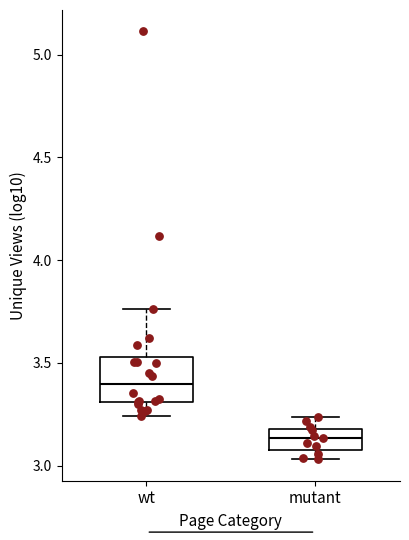

Reading left to right, read every box against the y-axis: the position of its median line, the range the box covers, and the ends of its whiskers. The values are not printed on the chart, so give them approximately, as read against the axis.

wt: median 3.40, box 3.30 to 3.55, whiskers 3.25 to 3.75
mutant: median 3.15, box 3.10 to 3.20, whiskers 3.05 to 3.25